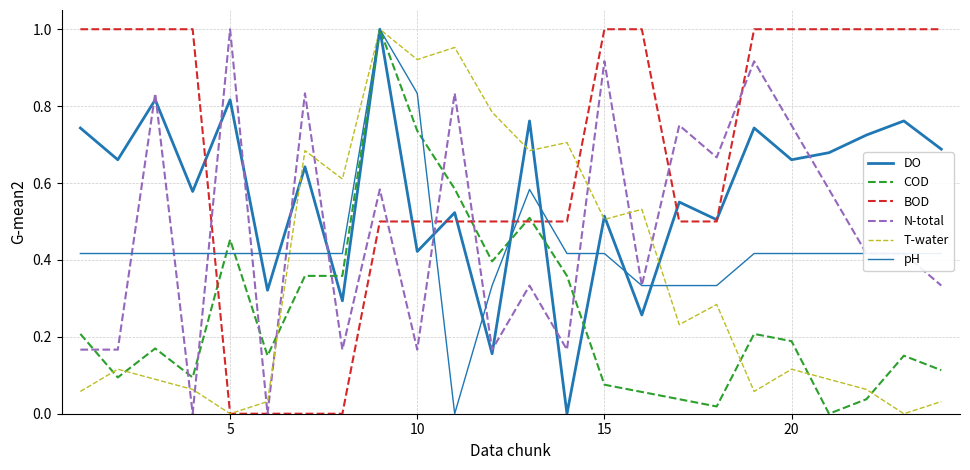

Does the chart have visible grid lines?

Yes